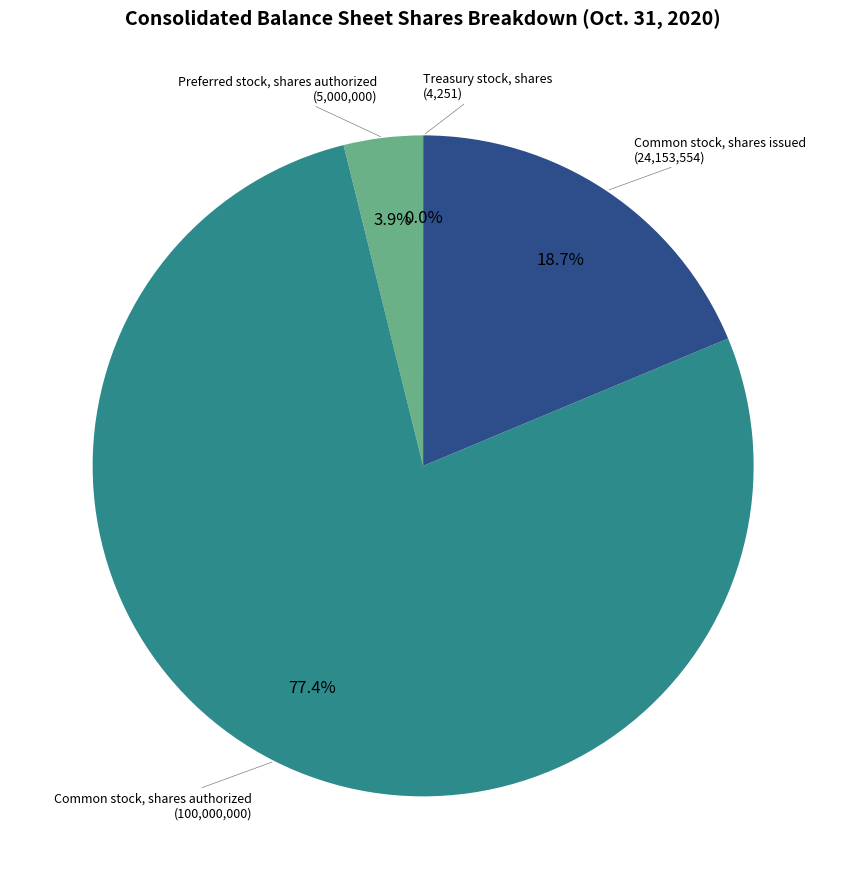

Which slice is the largest?

Common stock, shares authorized